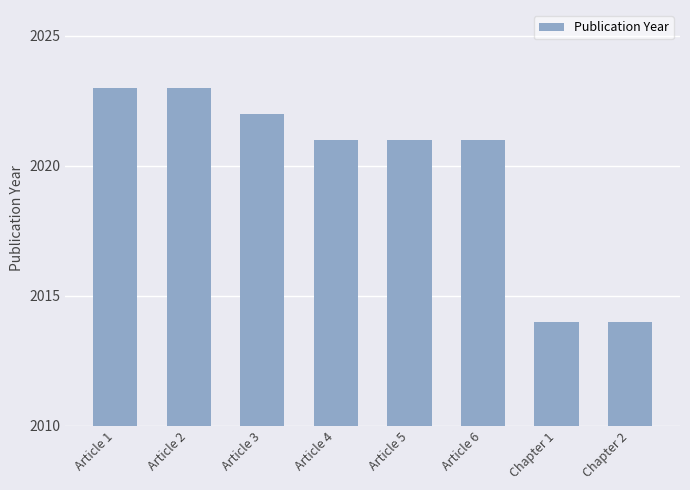

What is the maximum value shown in the chart?

2023